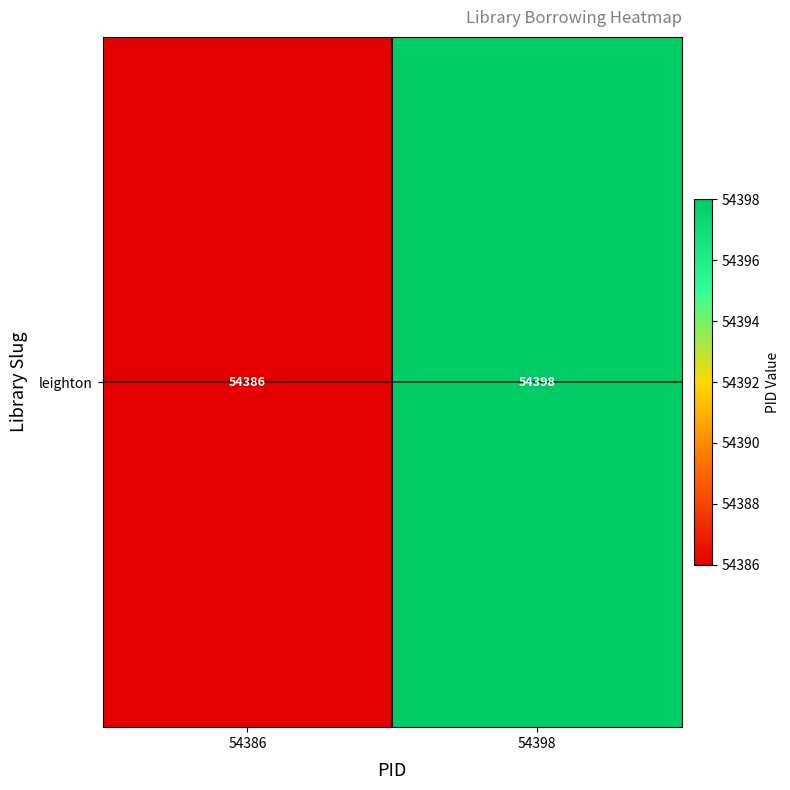

How many series are shown in this chart?

1